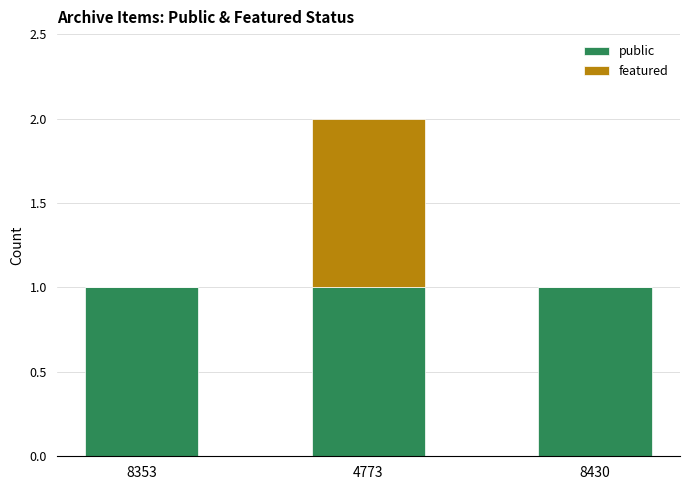

At which category is the sum across all series the highest?

4773